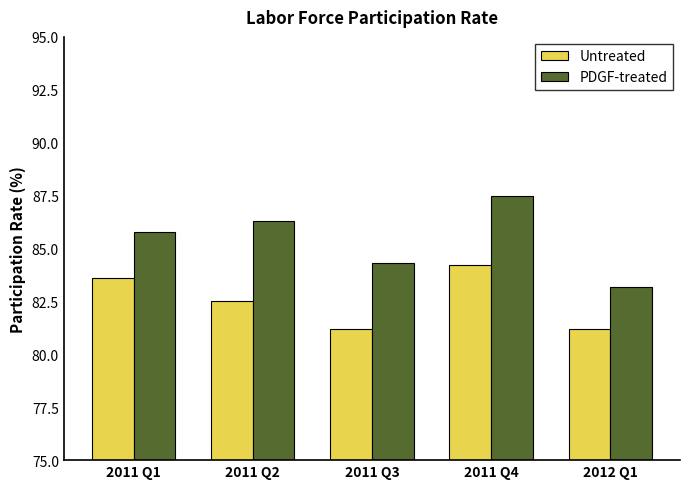

Rank the series by their average value, from lowest to highest.

Untreated, PDGF-treated